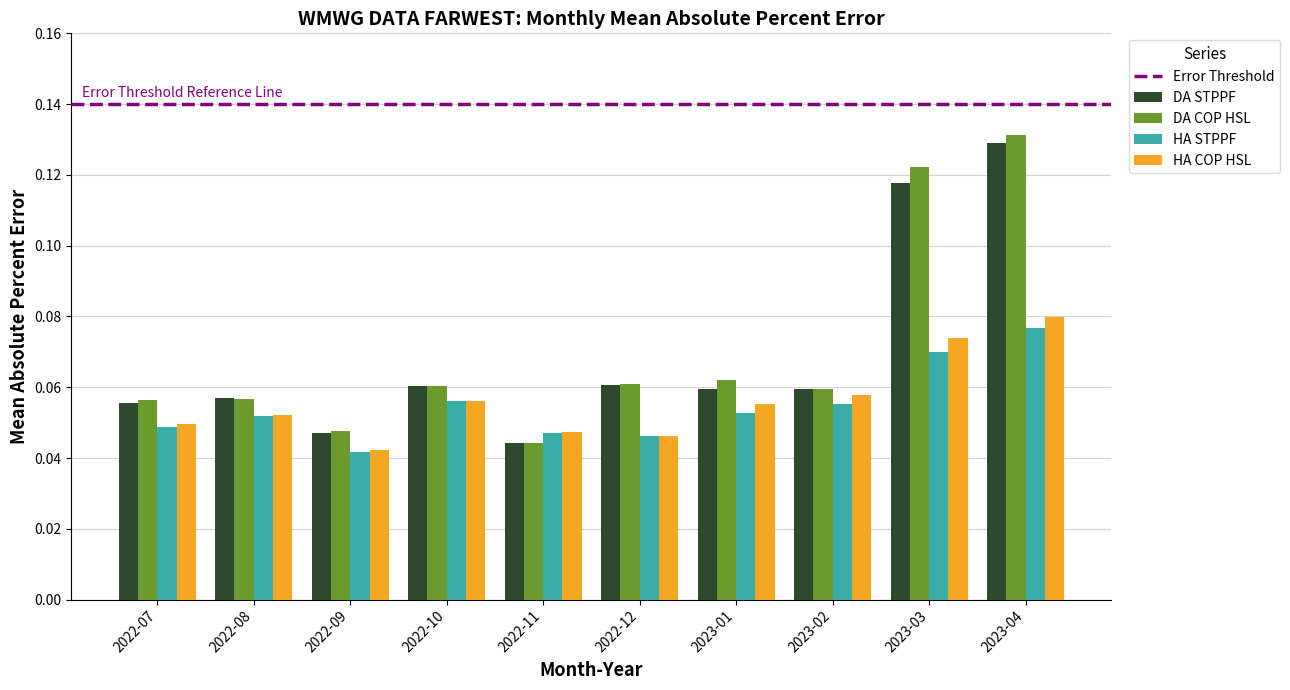

Is it true that DA STPPF equals 0.1 at 2022-11?

False